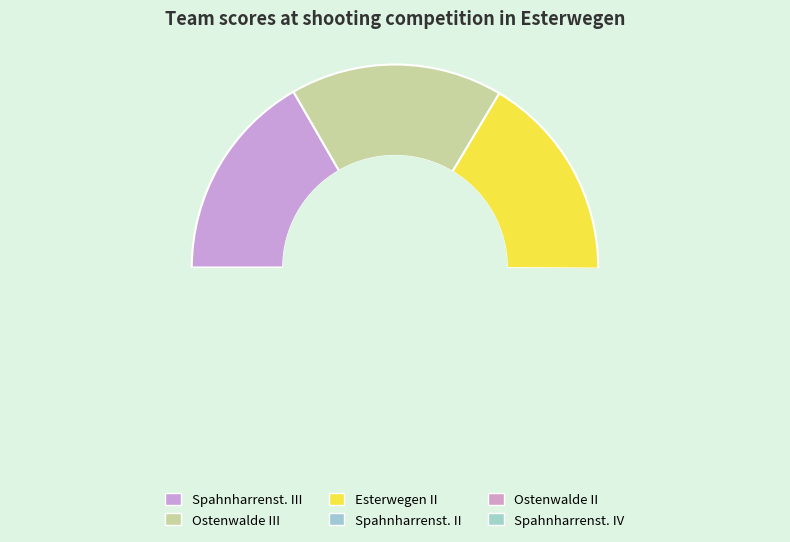

Between Spahnharrenst. II and Spahnharrenst. IV, which is larger?

Spahnharrenst. IV